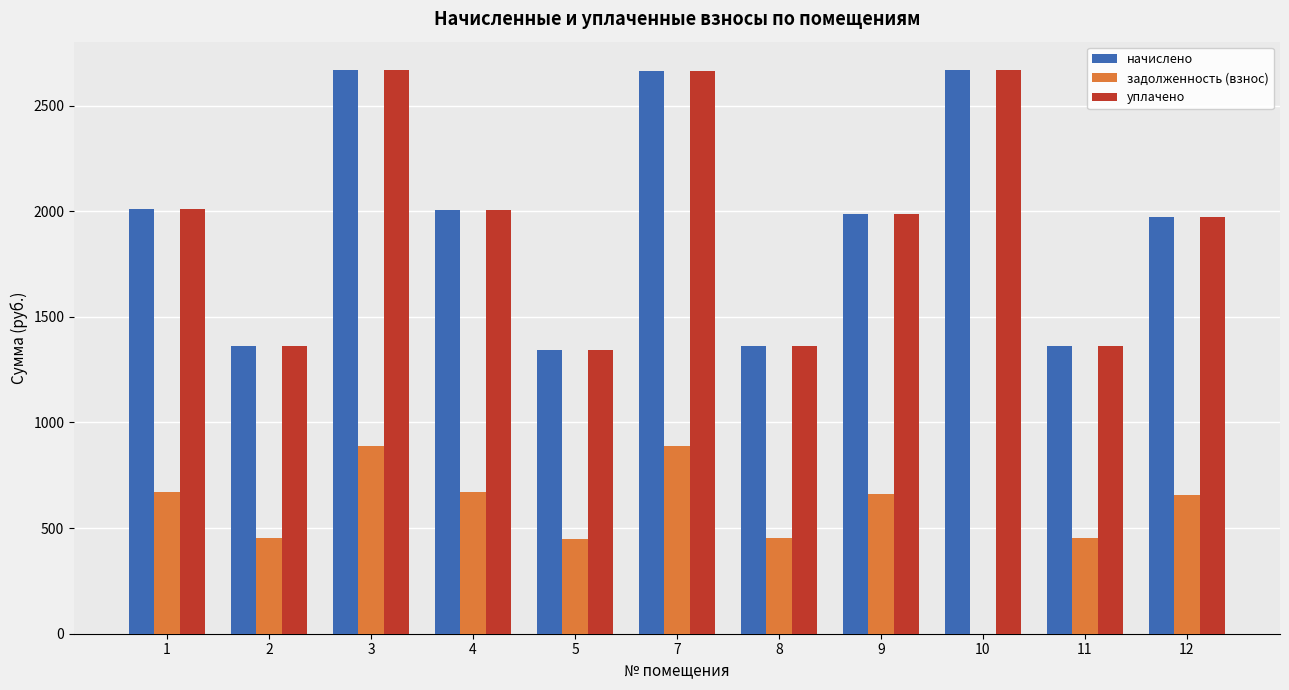

Is it true that задолженность (взнос) equals 657.4 at 12?

True